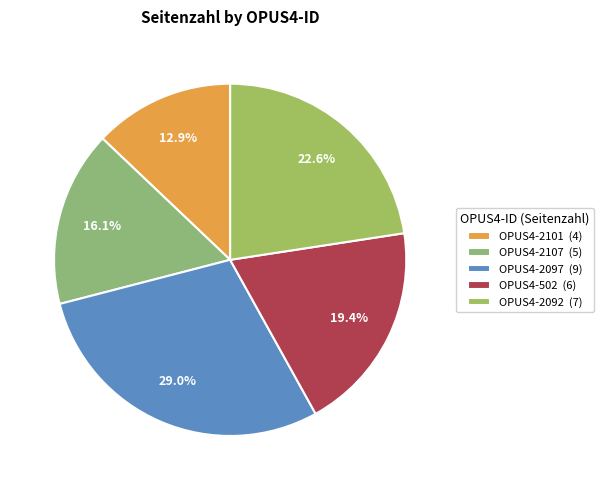

Combined, do OPUS4-2097 and OPUS4-502 account for over 50%?

No